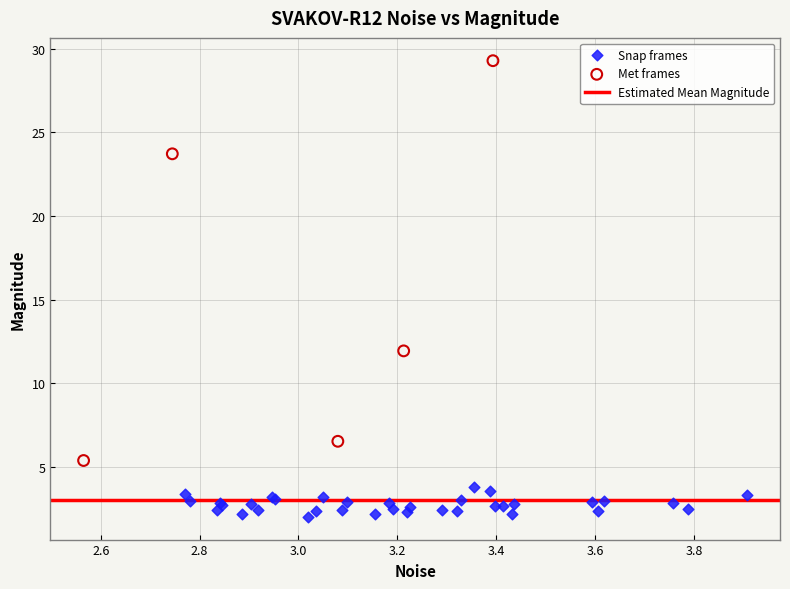

Which series has the widest spread of Y values?

Met frames